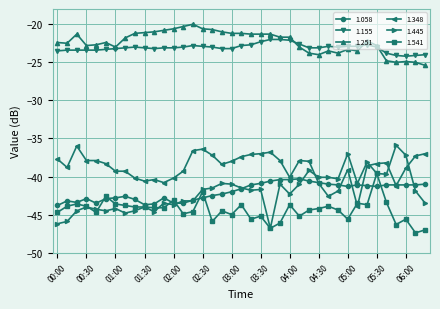

Which series has the widest spread of values?

1.445